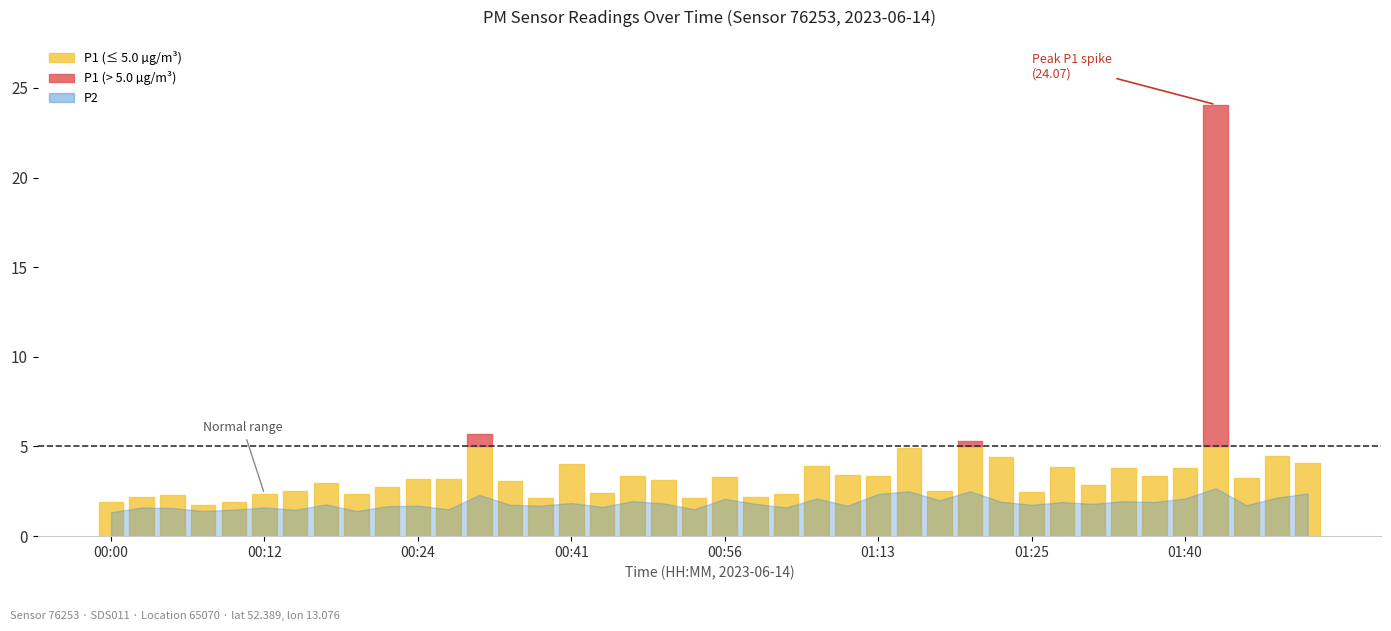

In P2, how many points are higher than both neighbors (excluding endpoints)?

14